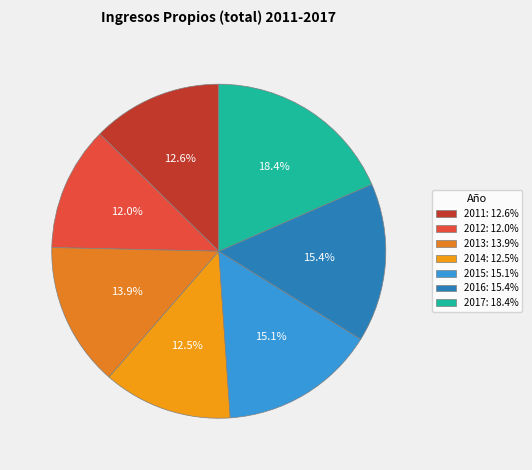

Do 2013 and 2015 together represent more than half of the pie?

No